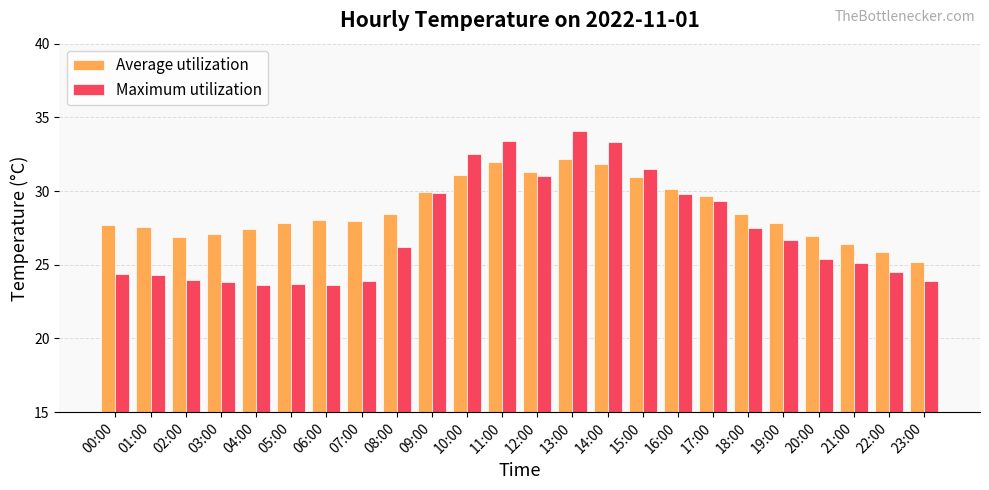

What are all the series names shown in the legend?

Average utilization, Maximum utilization